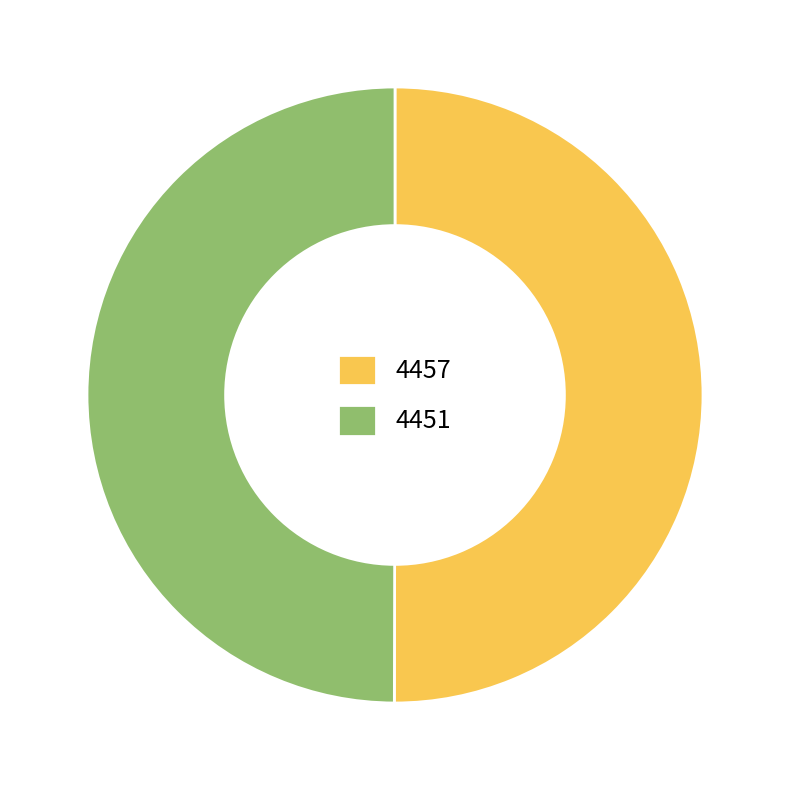

Do 4451 and 4457 together represent more than half of the pie?

Yes